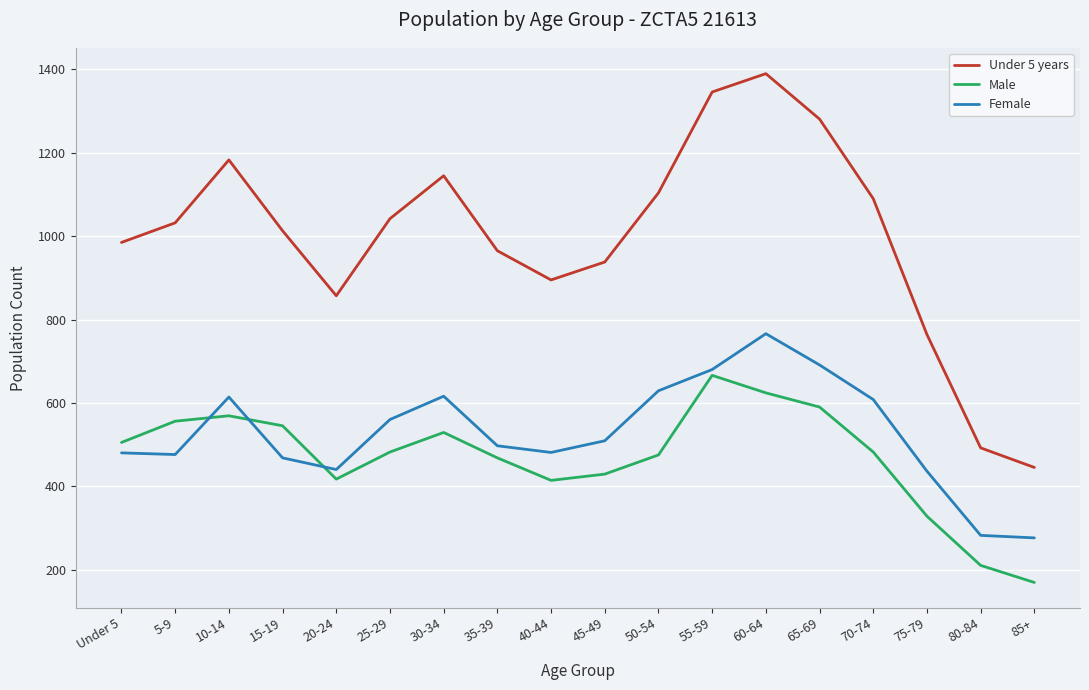

Which label corresponds to the largest value in the chart?

60-64